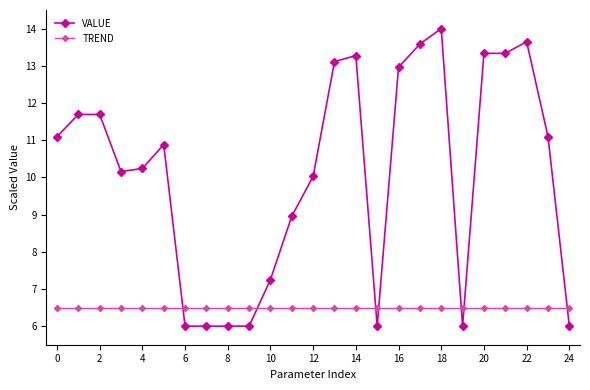

Which series has the widest spread of values?

VALUE